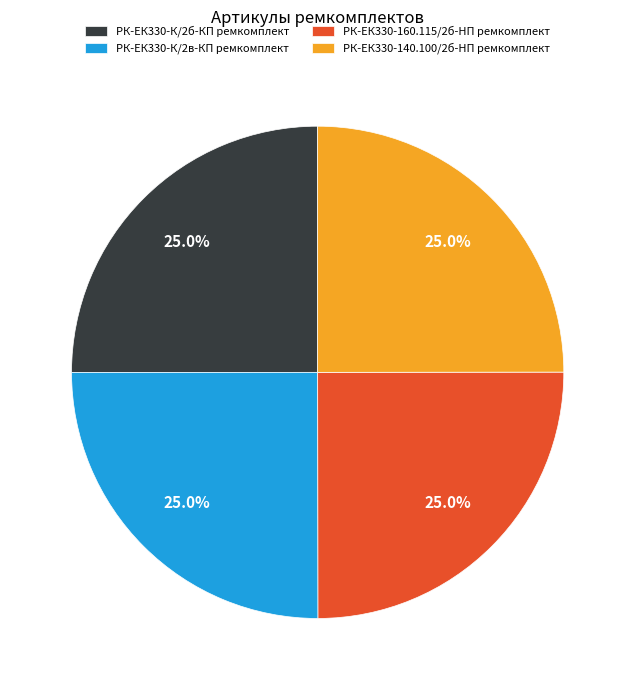

What is the ratio of the value at РК-ЕК330-К/2б-КП ремкомплект to the value at РК-ЕК330-160.115/2б-HП ремкомплект?

1.0